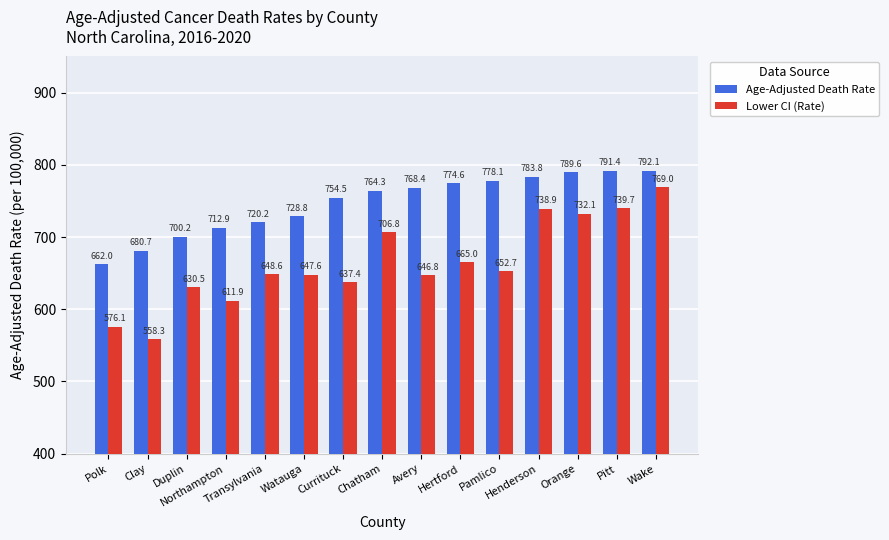

List the labels in order of Lower CI (Rate) value, largest first.

Wake, Pitt, Henderson, Orange, Chatham, Hertford, Pamlico, Transylvania, Watauga, Avery, Currituck, Duplin, Northampton, Polk, Clay